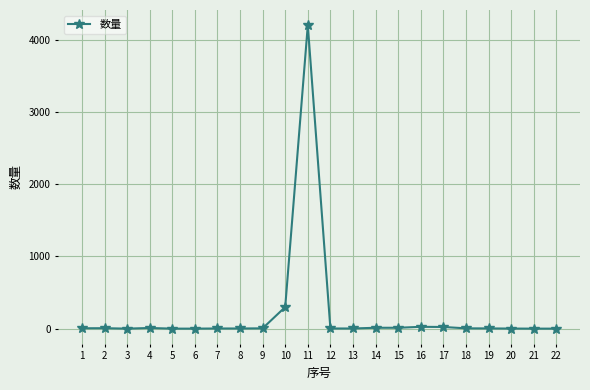

True or false: the data has more than 0 interior local peaks.

True